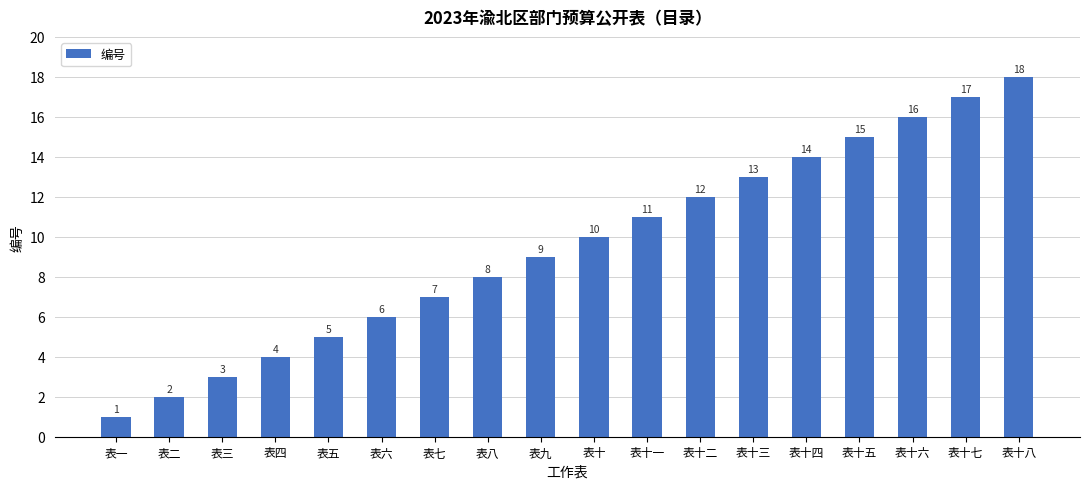

The chart shows a value of 11 at 表十一. True or false?

True